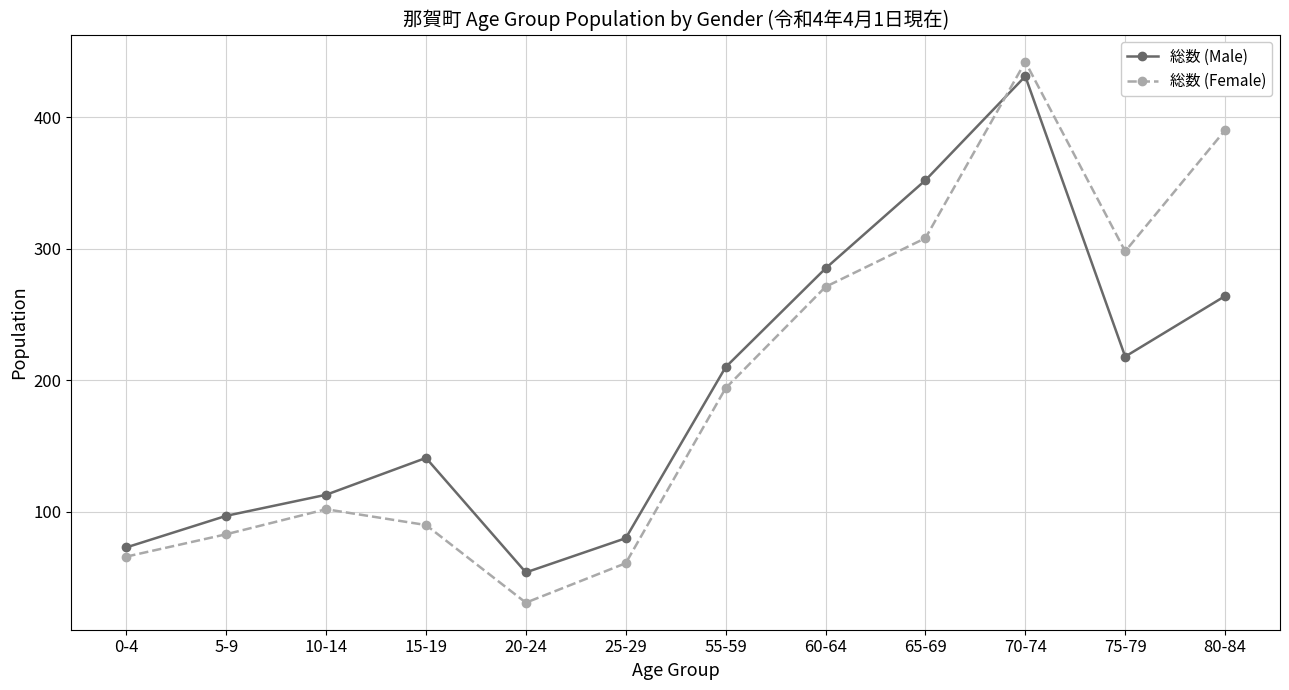

What is the greatest value displayed?

442